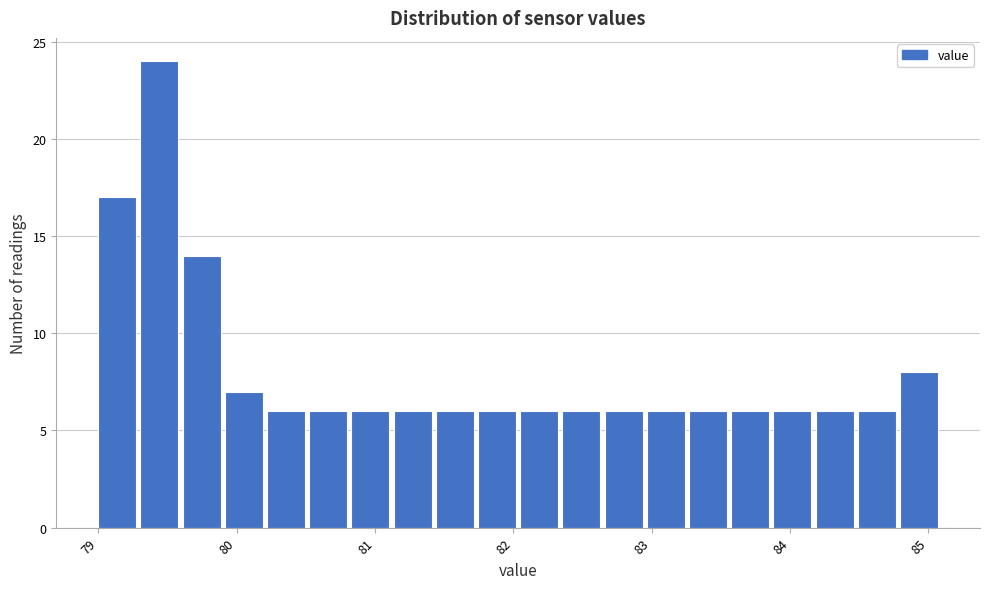

Read against the x-axis, roughly where is the centre of the tallest bar?

79.4